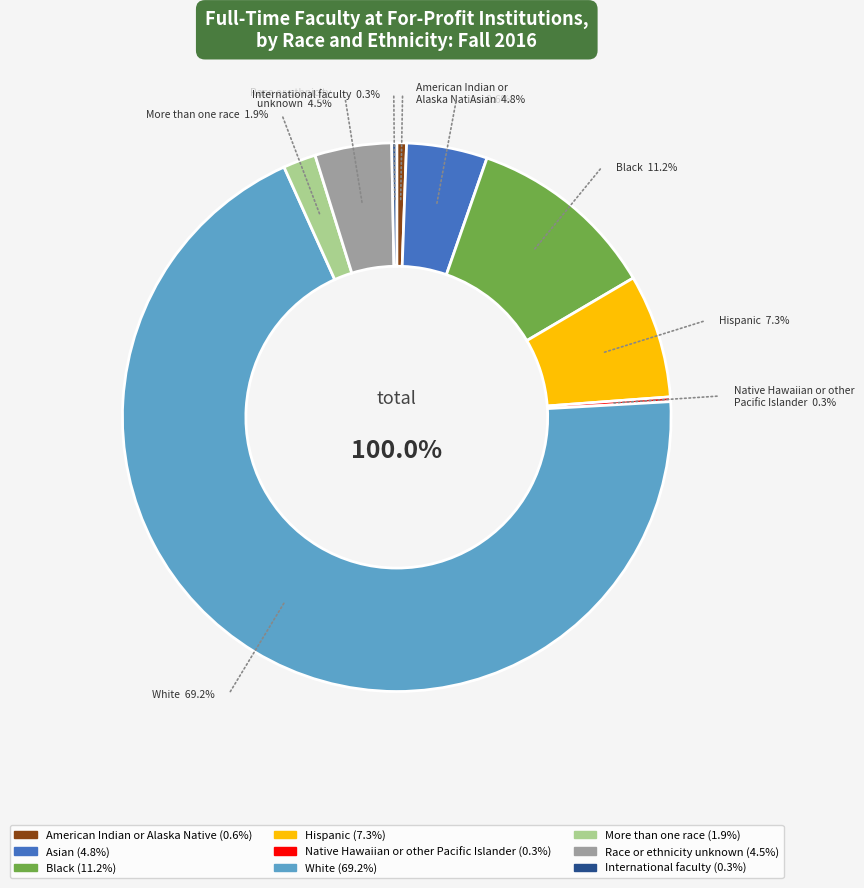

How many segments does this pie chart have?

9